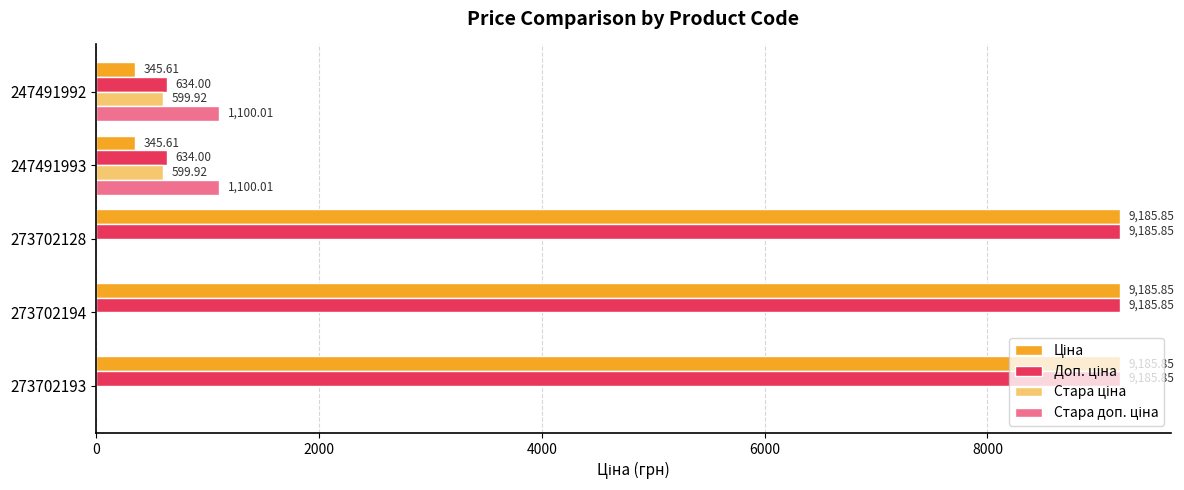

What is the total value across all series at 247491992?

2679.5